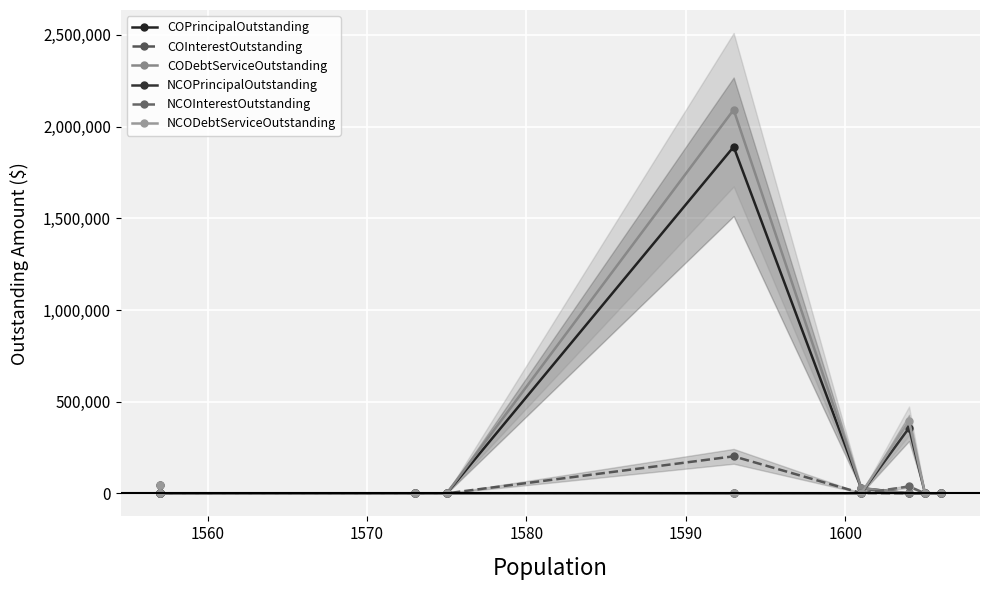

Rank the series at 1600 from highest to lowest value.

CODebtServiceOutstanding, COPrincipalOutstanding, COInterestOutstanding, NCOPrincipalOutstanding, NCOInterestOutstanding, NCODebtServiceOutstanding